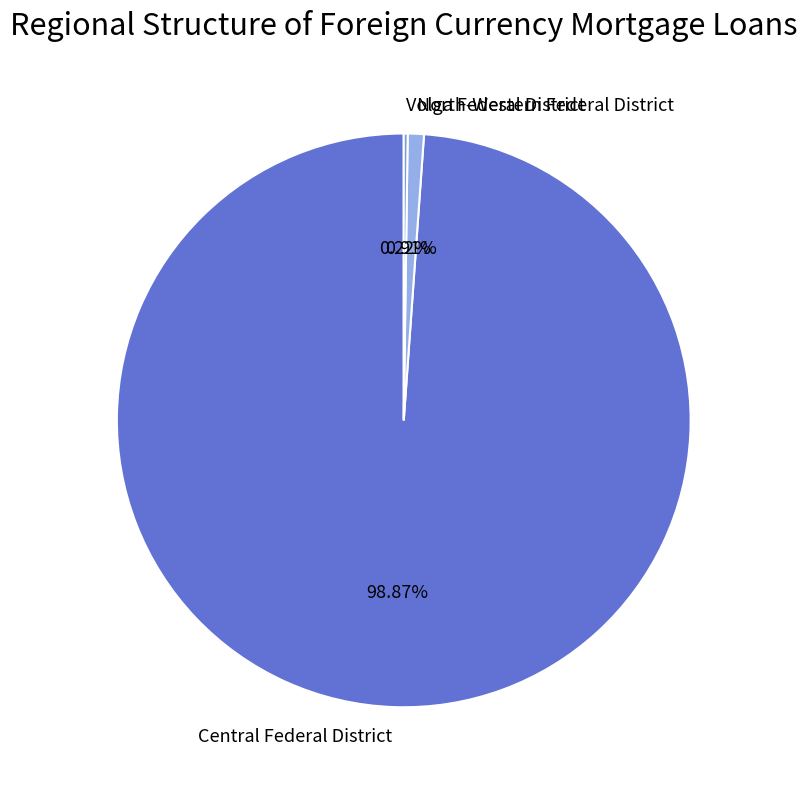

Which has a higher value, North-Western Federal District or Central Federal District?

Central Federal District